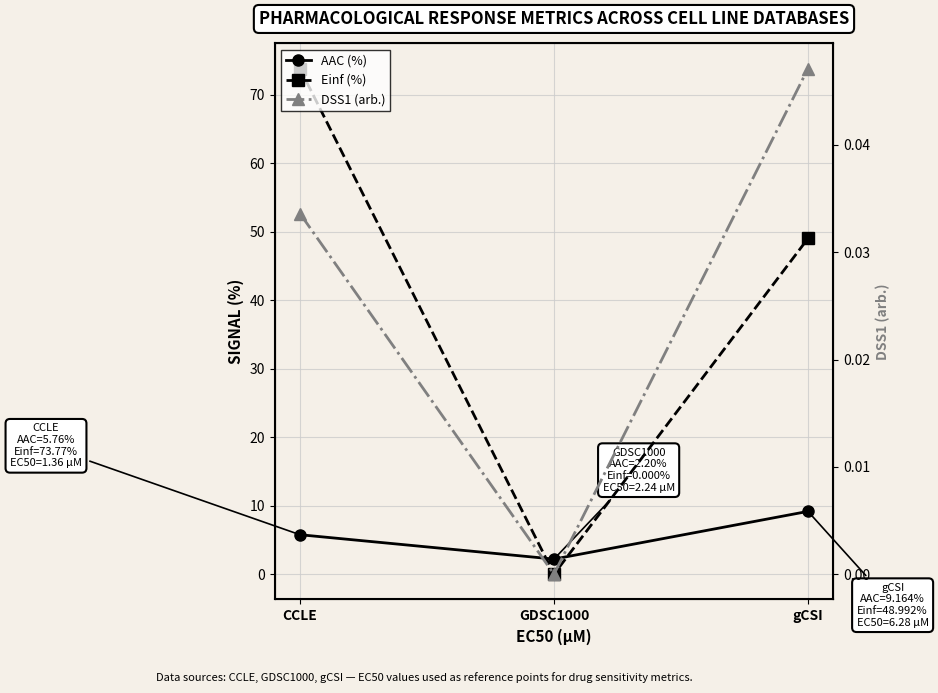

List the series in order of their peak value, lowest first.

DSS1 (arb.), AAC (%), Einf (%)